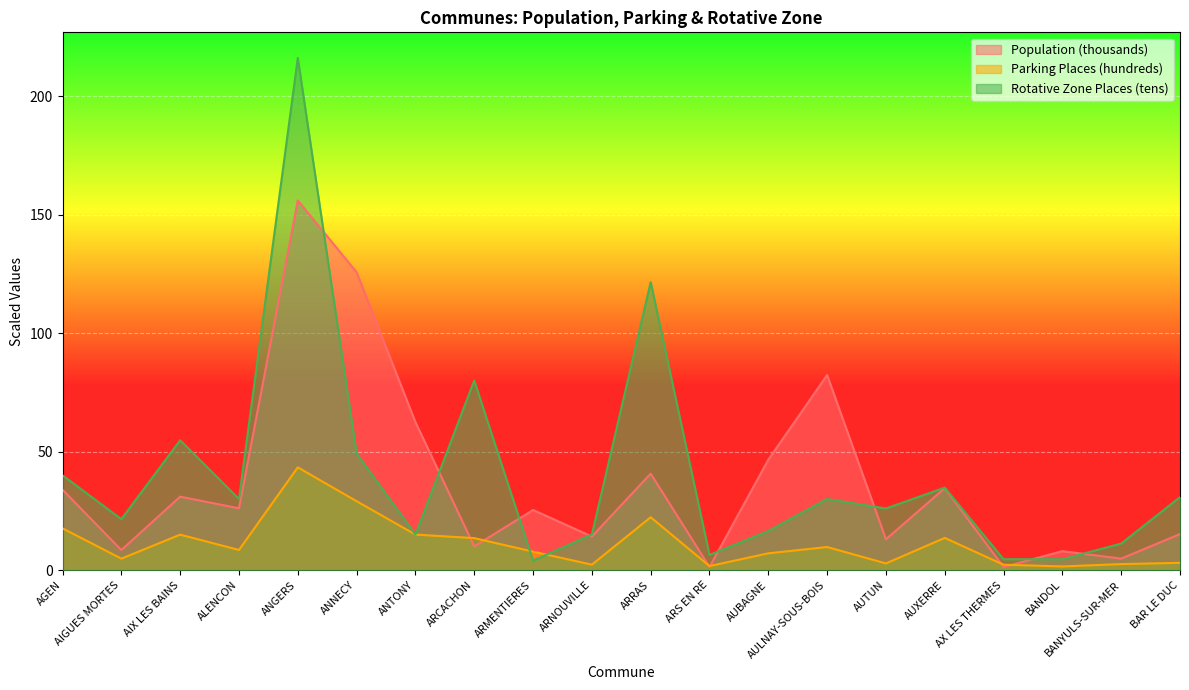

Where do Parking Places (hundreds) and Rotative Zone Places (tens) first cross each other?

ARCACHON and ARMENTIERES